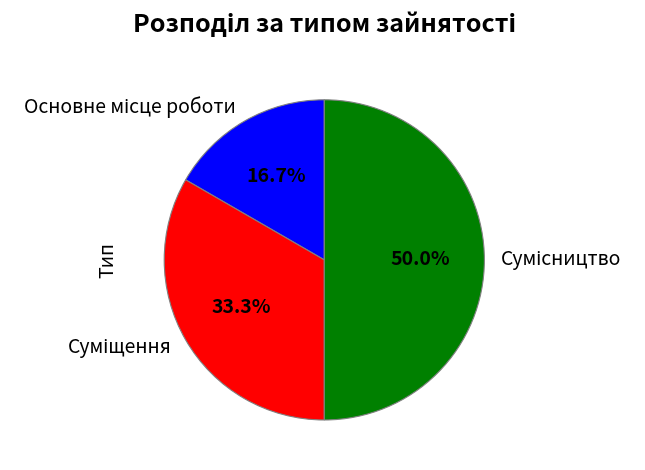

How many segments does this pie chart have?

3